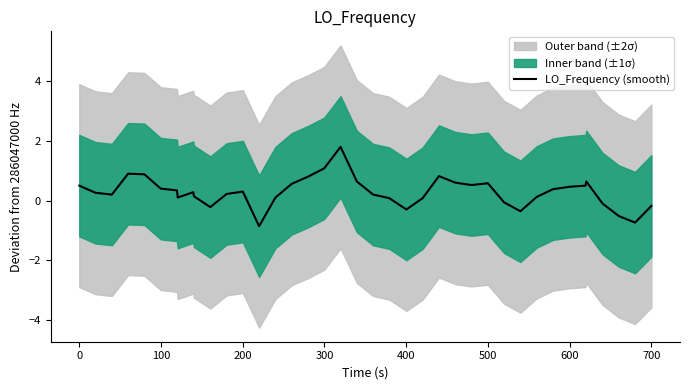

What is the highest value of the LO_Frequency (smooth) series?

1.8